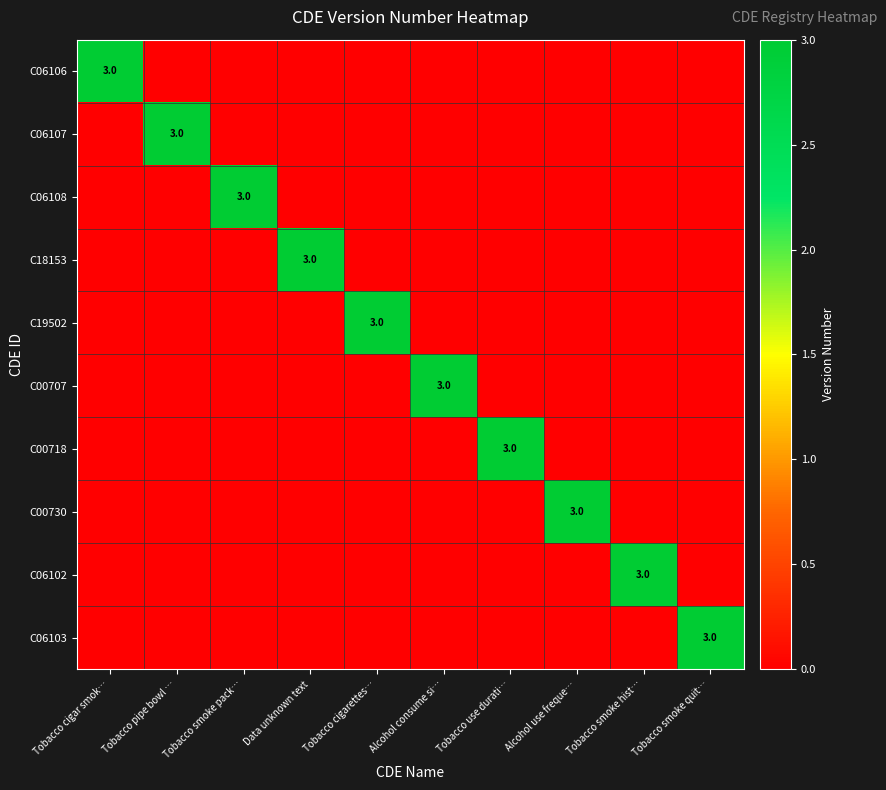

What is the difference between the highest and lowest values at Tobacco cigarettes…?

3